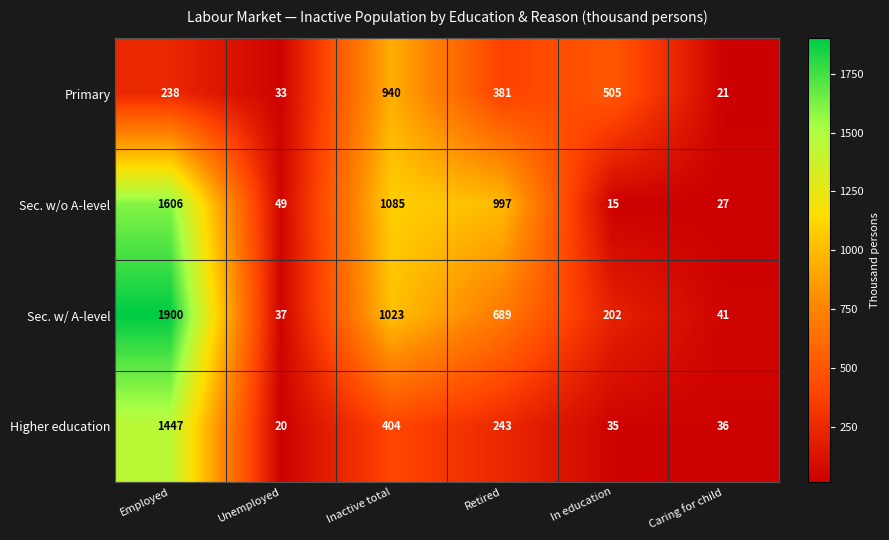

Rank the series by their maximum value, from lowest to highest.

Primary, Higher education, Sec. w/o A-level, Sec. w/ A-level